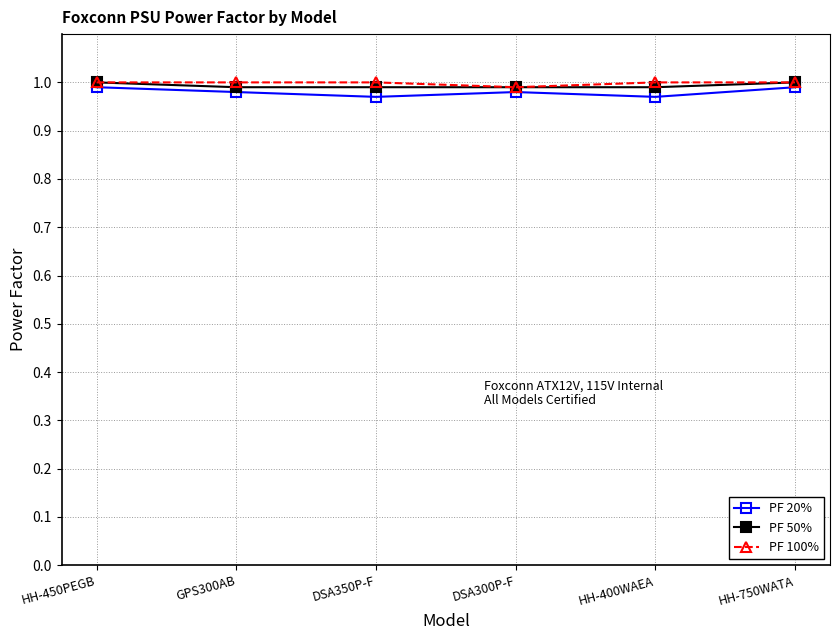

Which series has the widest spread of values?

PF 20%